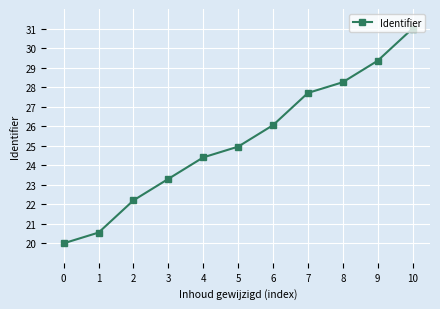

Where is the data nearest to the value 25?

5